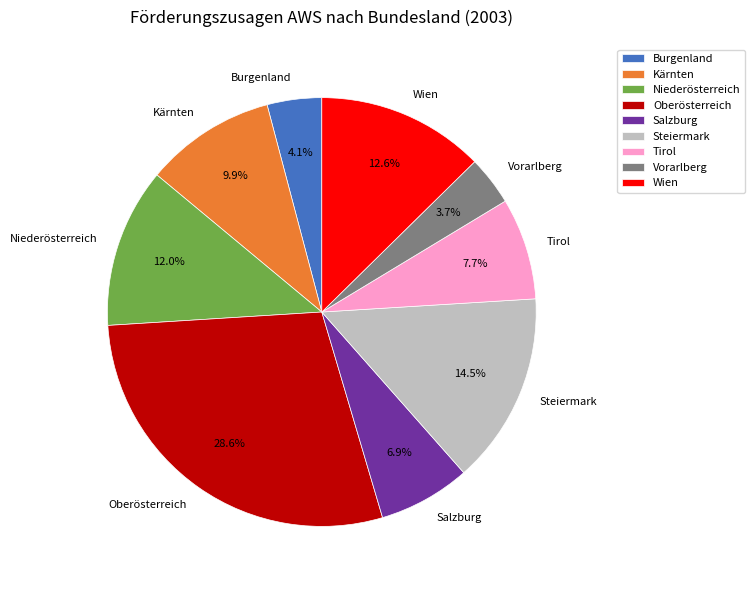

Count the number of slices in the pie.

9